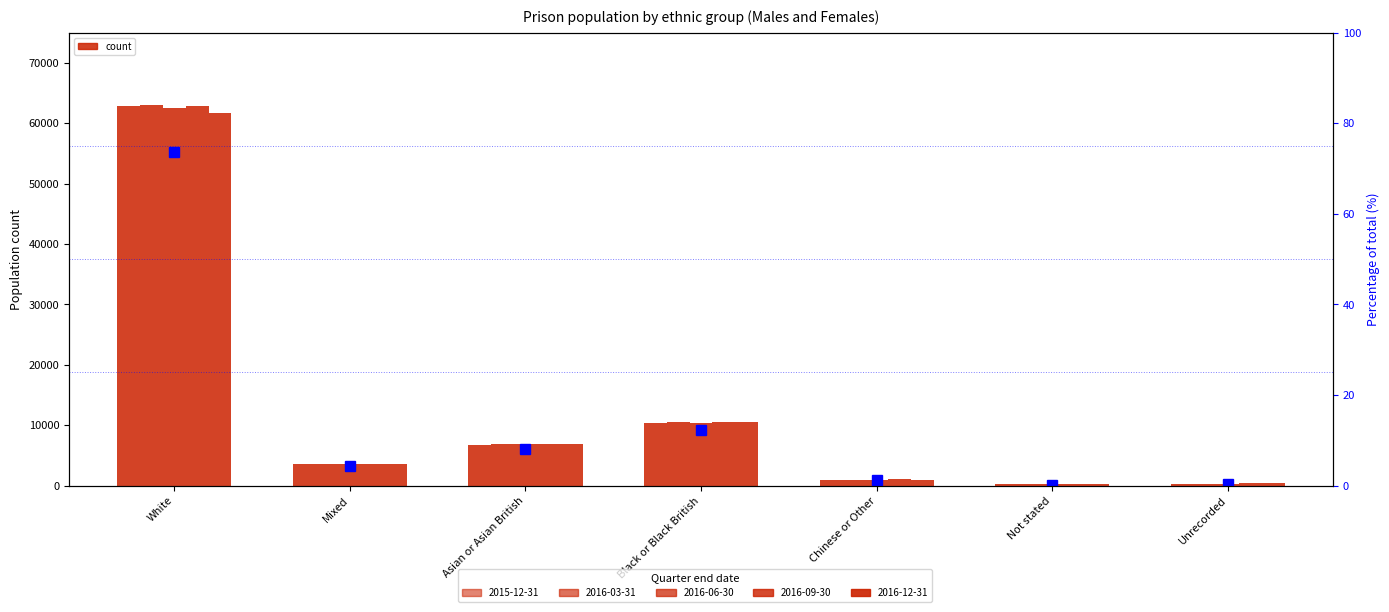

Does the chart contain any negative values?

No